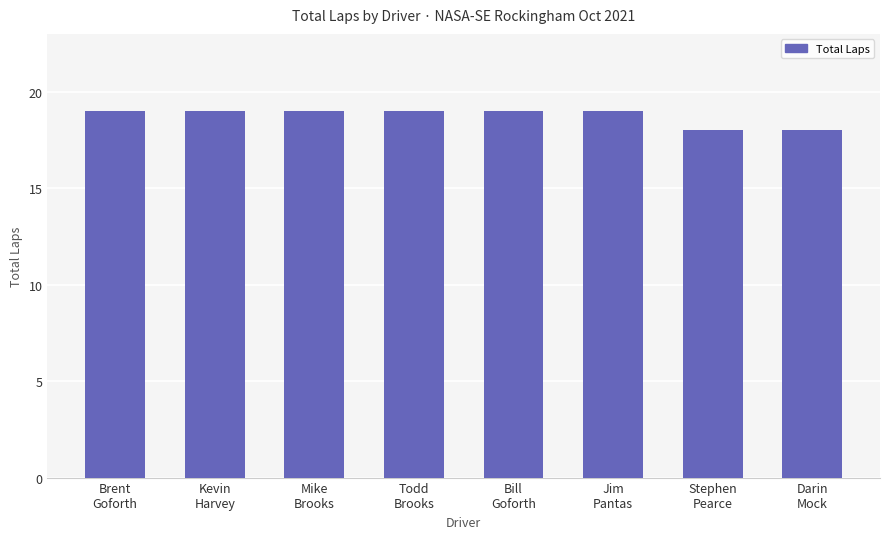

What is the change in value from Brent
Goforth to Stephen
Pearce?

-1